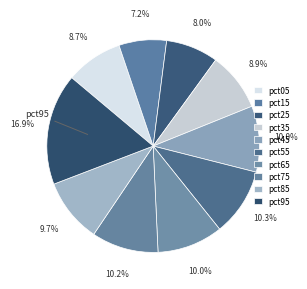

How many slices are in this pie chart?

10